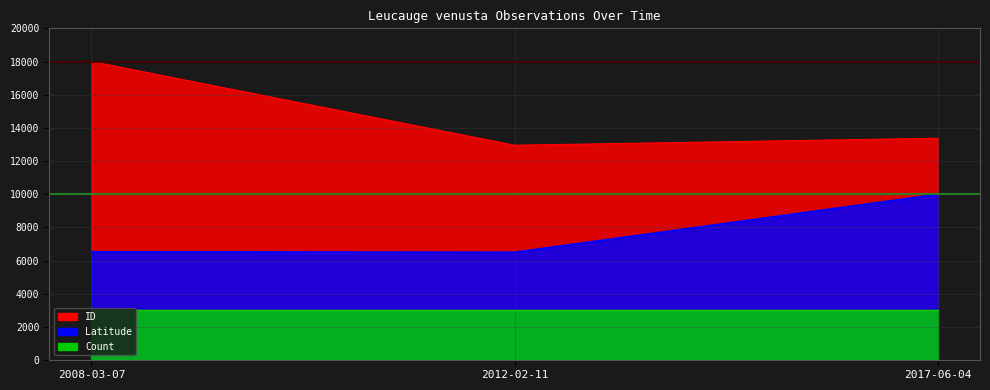

What is the difference between the Latitude values at 2017-06-04 and 2008-03-07?

3462.4